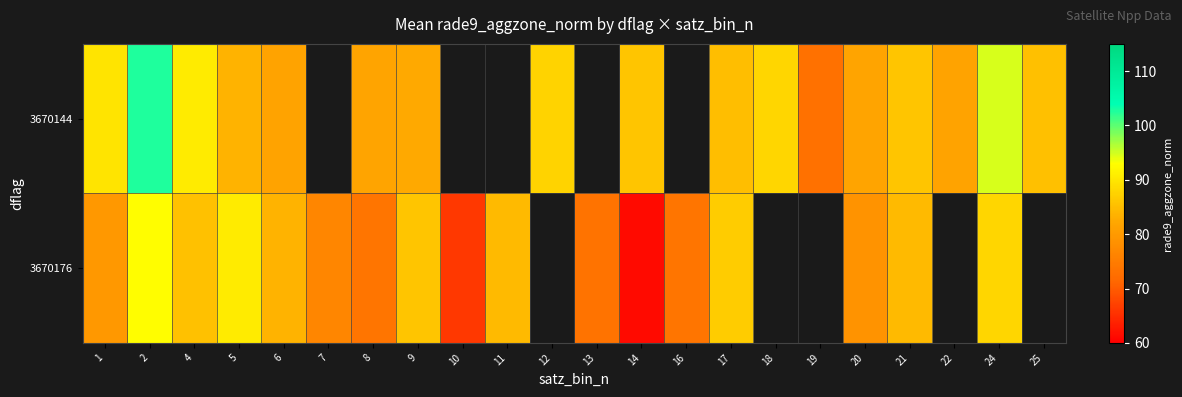

What is the minimum value for 3670176?

61.3